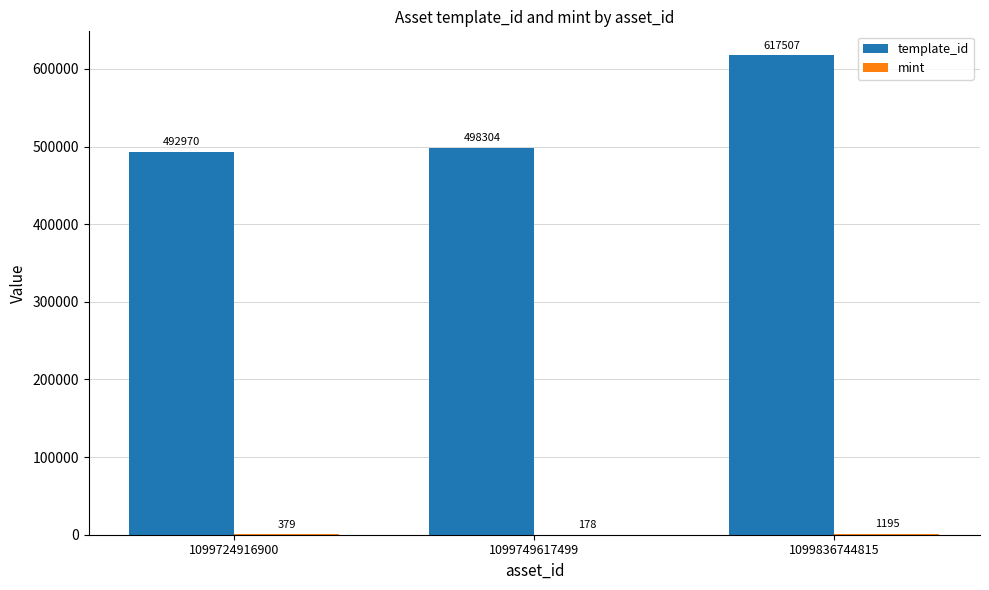

Is it true that template_id equals 175344 at 1099836744815?

False